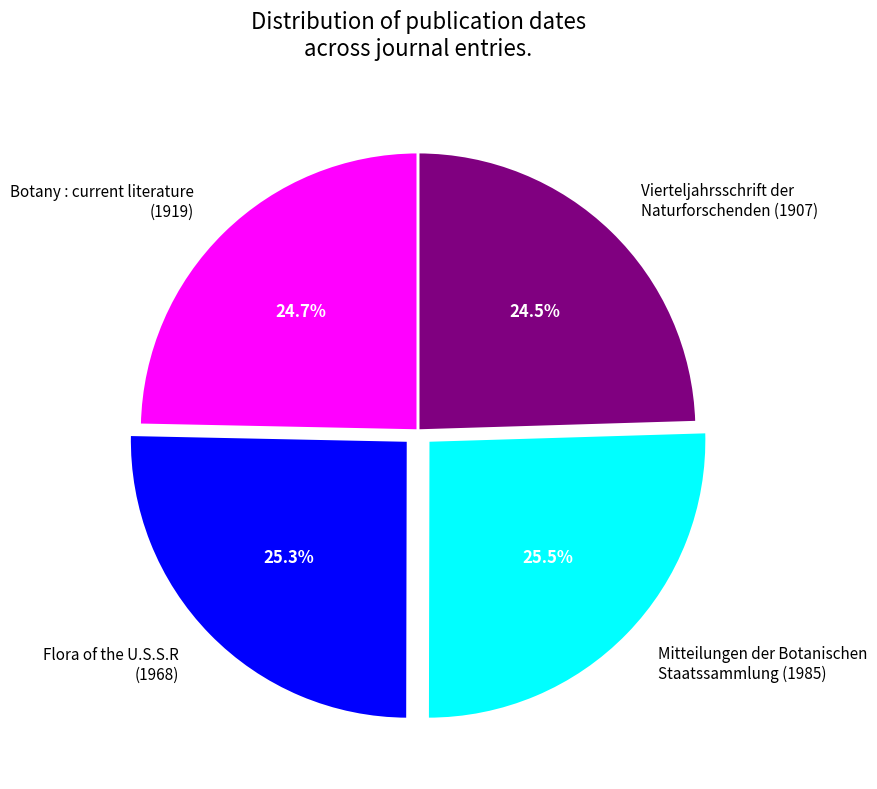

Between Mitteilungen der Botanischen Staatssammlung (1985) and Vierteljahrsschrift der Naturforschenden (1907), which is larger?

Mitteilungen der Botanischen Staatssammlung (1985)